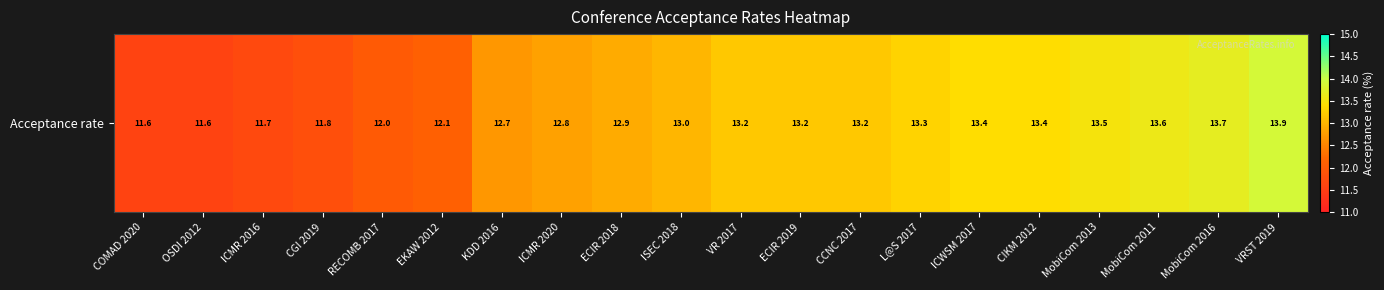

Which has a higher value, CCNC 2017 or ICMR 2016?

CCNC 2017